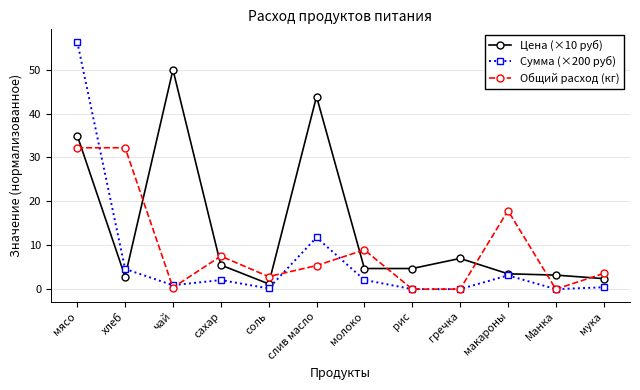

Is it true that Сумма (×200 руб) equals 11.8 at слив масло?

True